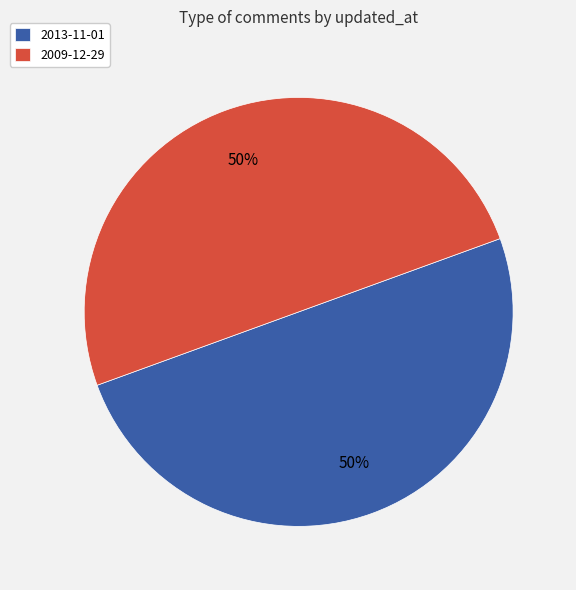

What is the ratio of the value at 2009-12-29 to the value at 2013-11-01?

1.0